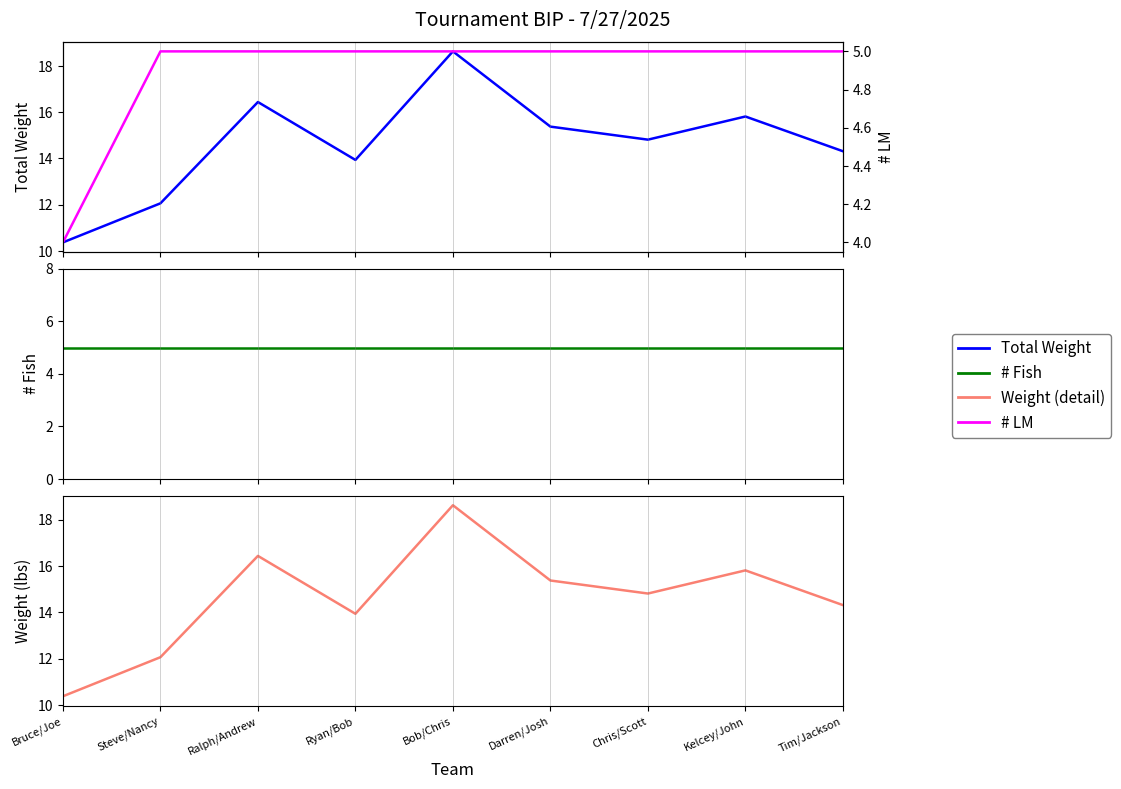

Is the value of # Fish at Ryan/Bob greater than the value of Total Weight (detail) at Bruce/Joe?

No